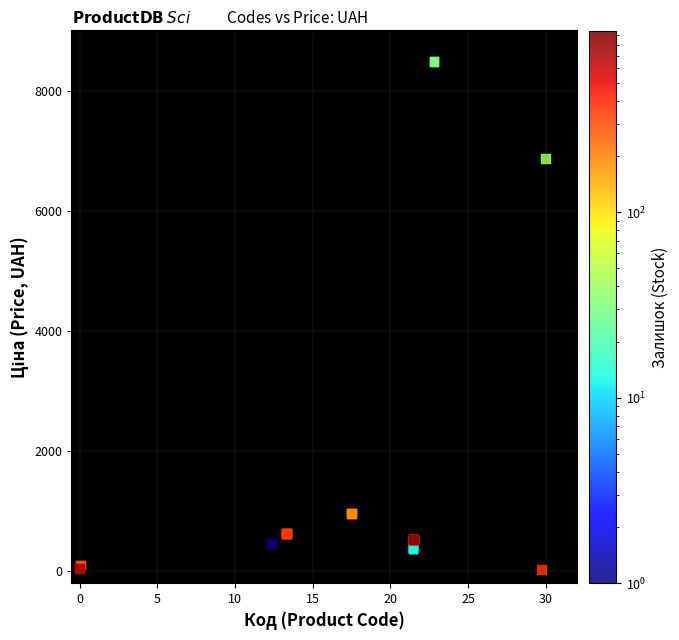

What Y value in the scatter plot is closest to 4264?

6881.0